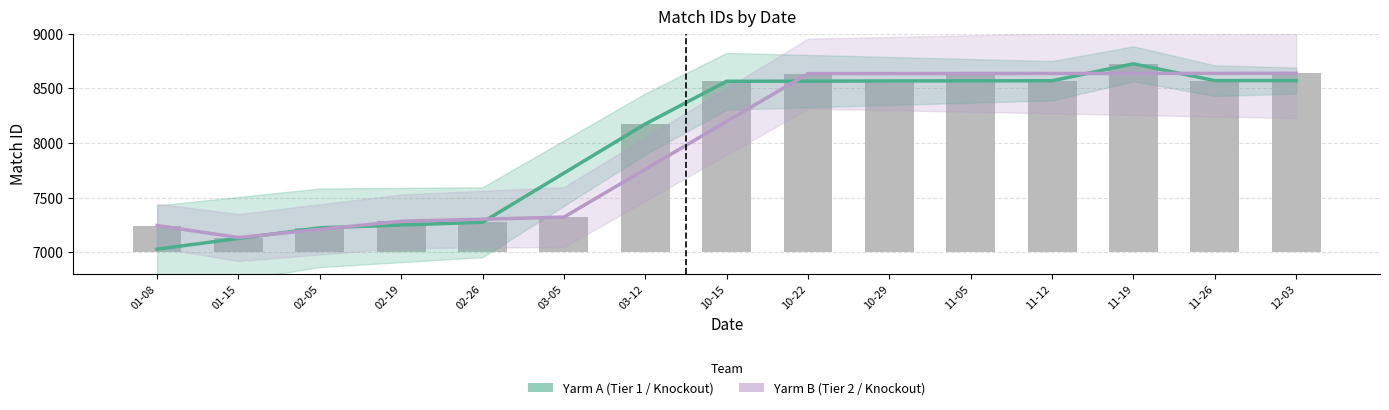

Which series has the largest range (max minus min)?

Yarm A (Tier 1 / Knockout)